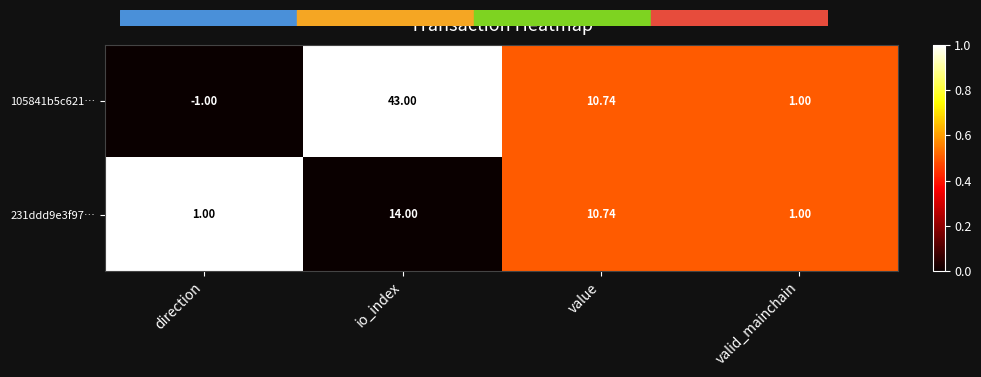

Where does the 105841b5c621… series first go above 10?

io_index